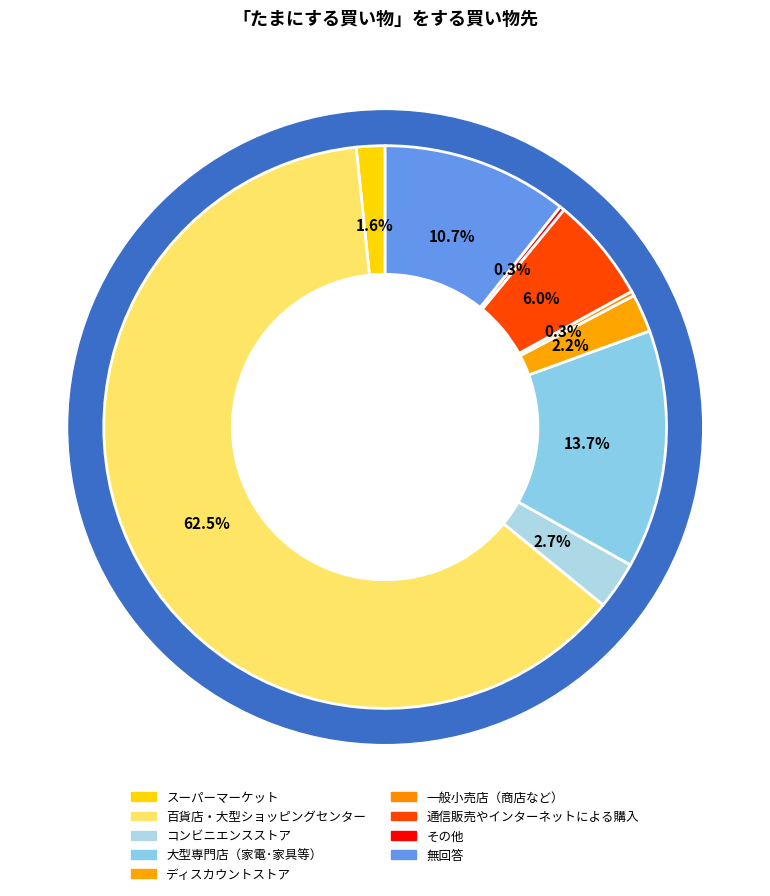

Rank the categories by value from lowest to highest.

一般小売店（商店など）, その他, スーパーマーケット, ディスカウントストア, コンビニエンスストア, 通信販売やインターネットによる購入, 無回答, 大型専門店（家電･家具等）, 百貨店・大型ショッピングセンター